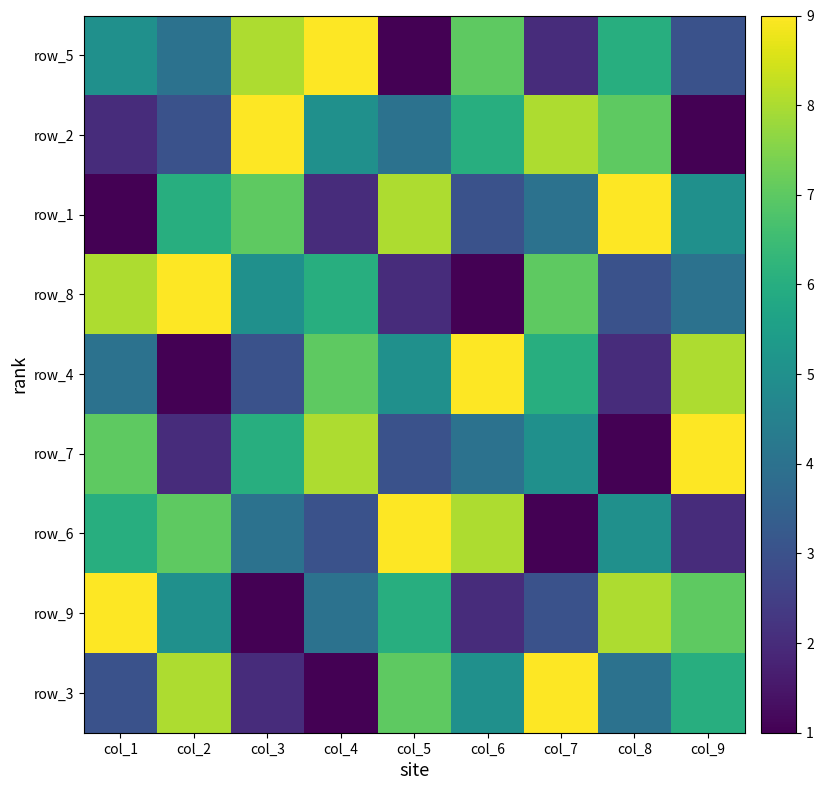

Between col_1 and col_7, which is larger?

col_1